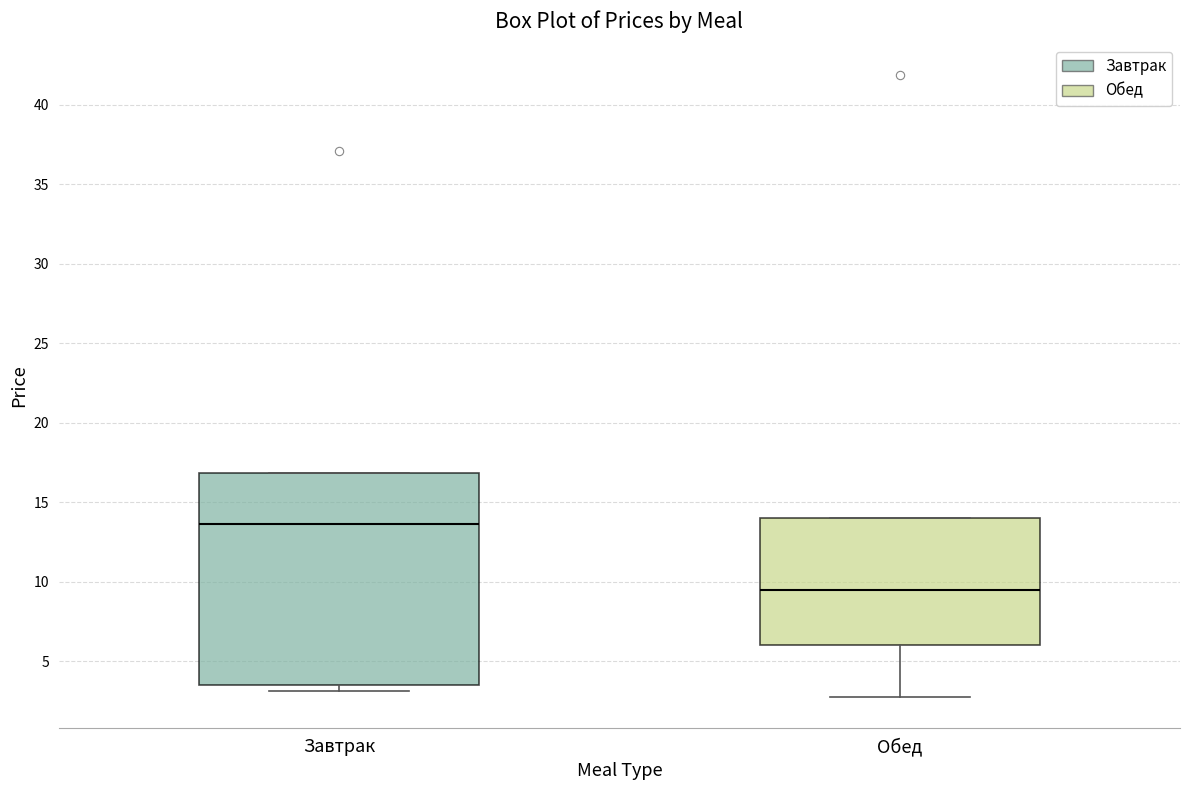

Reading left to right, transcribe this box plot: for each box, give where its median line is, the range the box spans, and where its two whiskers end, as read against the y-axis. The values are not printed on the chart, so give them approximately, as read against the axis.

Завтрак: median 13.5, box 3.5 to 17.0, whiskers 3.0 to 17.0
Обед: median 9.5, box 6.0 to 14.0, whiskers 3.0 to 14.0